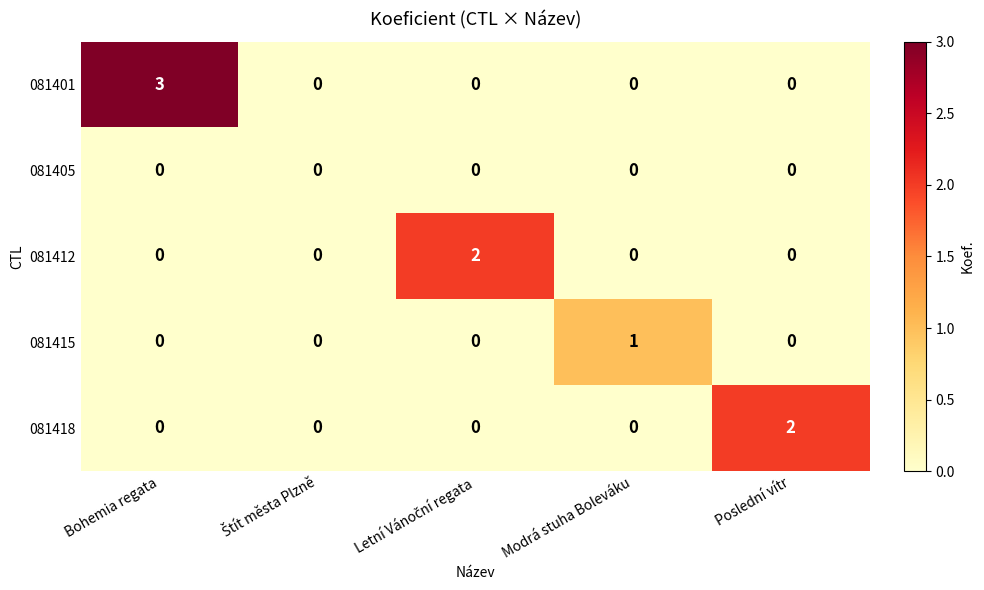

Reading left to right, what are all the values shown in this chart?

081401: 3	0	0	0	0
081405: 0	0	0	0	0
081412: 0	0	2	0	0
081415: 0	0	0	1	0
081418: 0	0	0	0	2